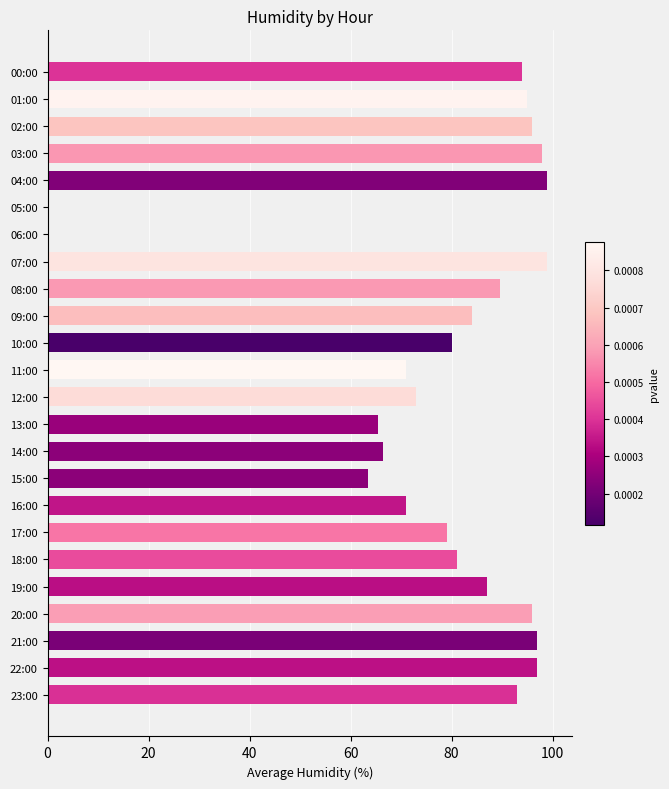

What is the sum of all values?

1875.0